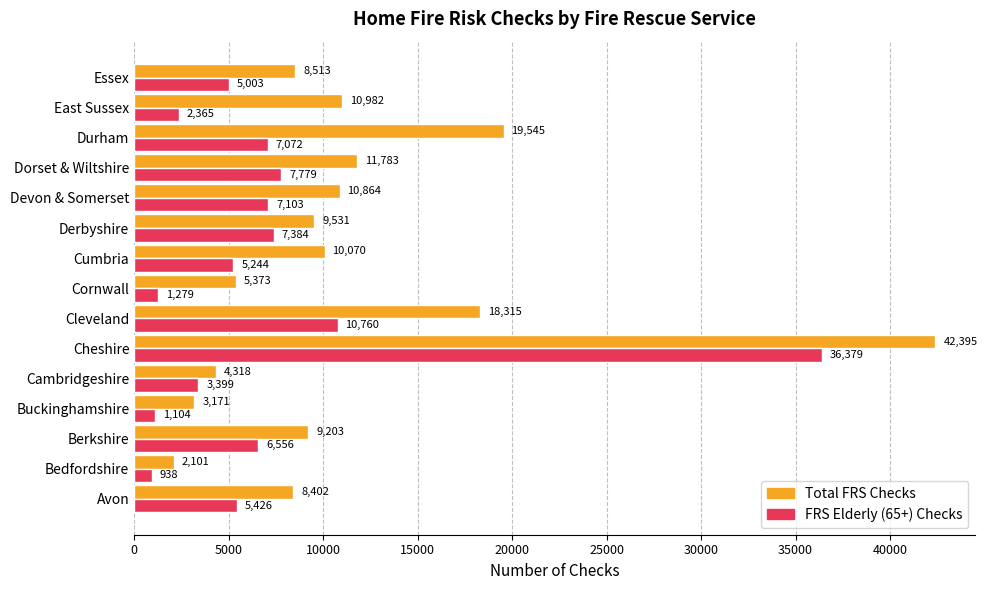

The value of FRS Elderly (65+) Checks at Avon is 3664. True or false?

False